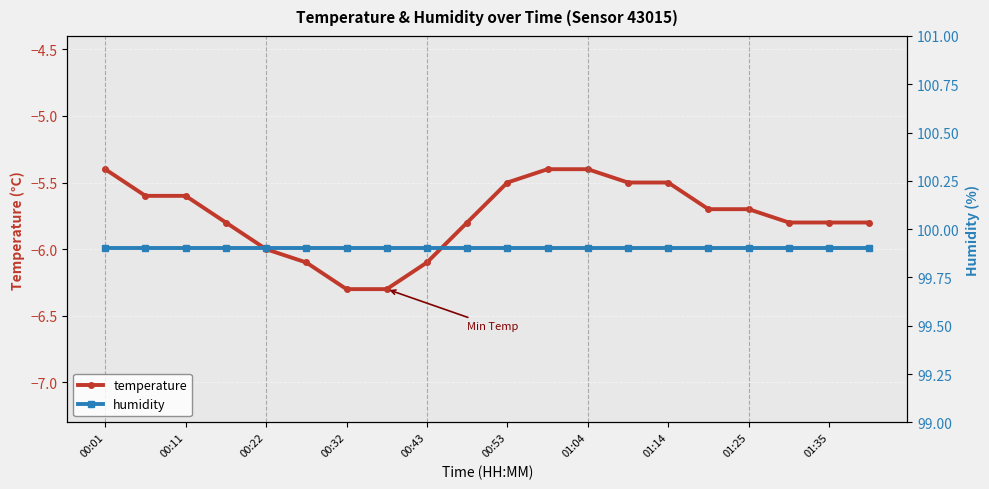

True or false: humidity and temperature intersect in this chart.

False